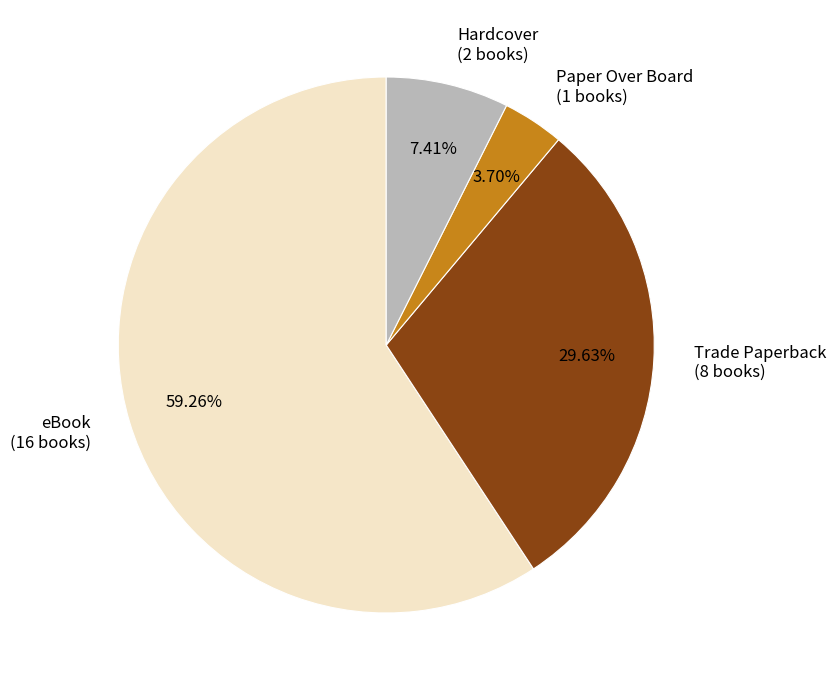

What portion of the pie excludes Paper Over Board?

96.3%